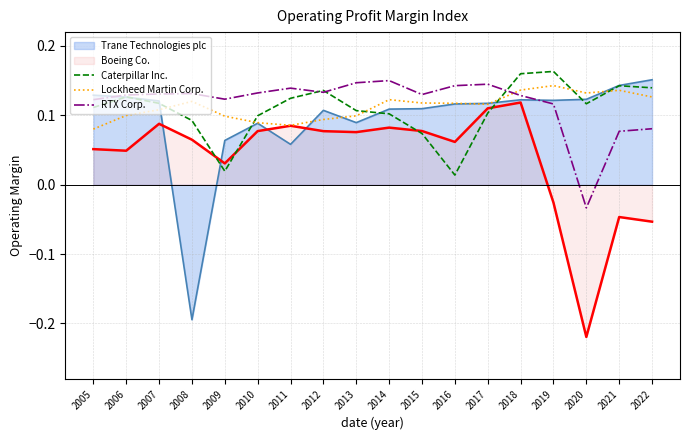

What value does the Caterpillar Inc. series have at 2020?

0.1